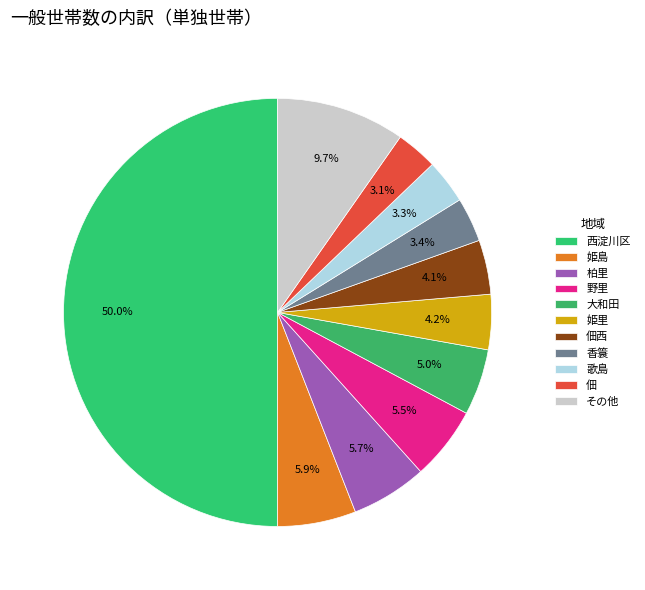

How many segments does this pie chart have?

11